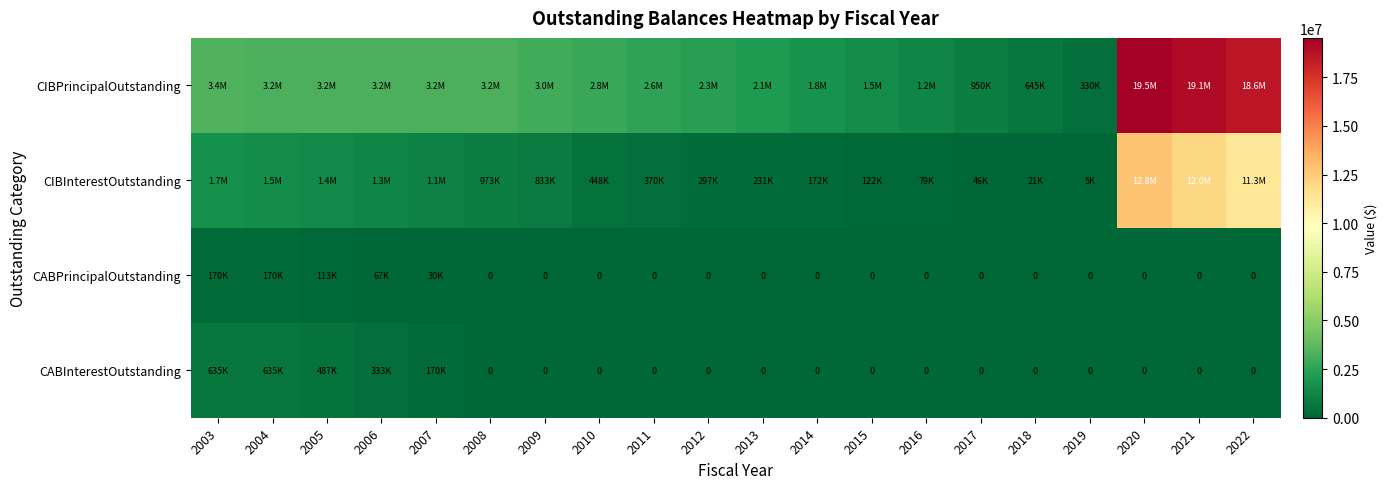

Which category has the highest value across all series?

2020